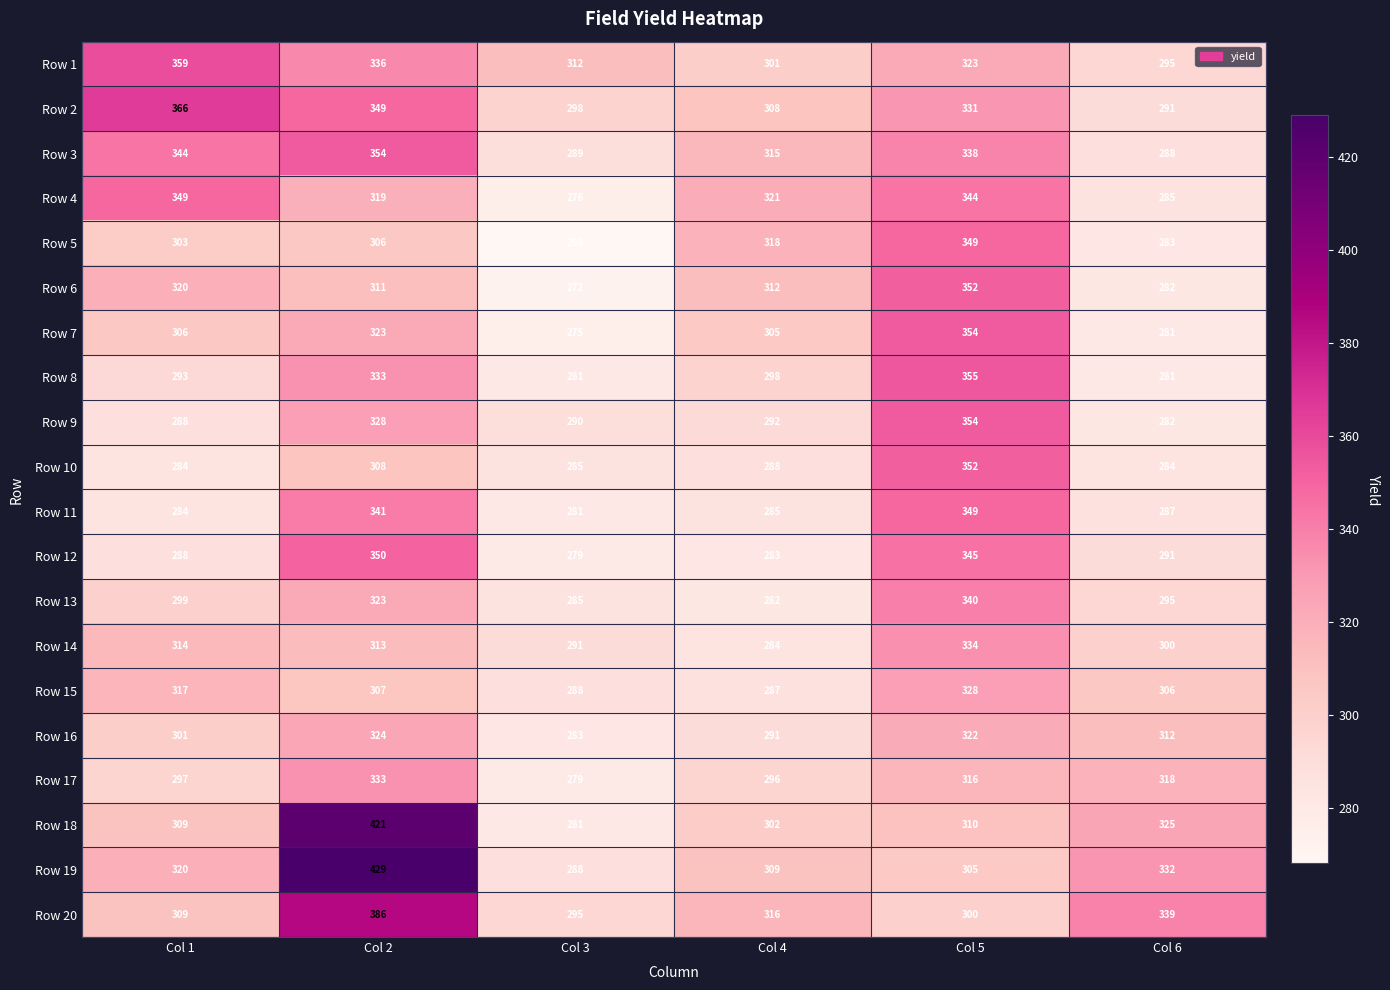

The Row 12 series shows 279 at Col 3. True or false?

True